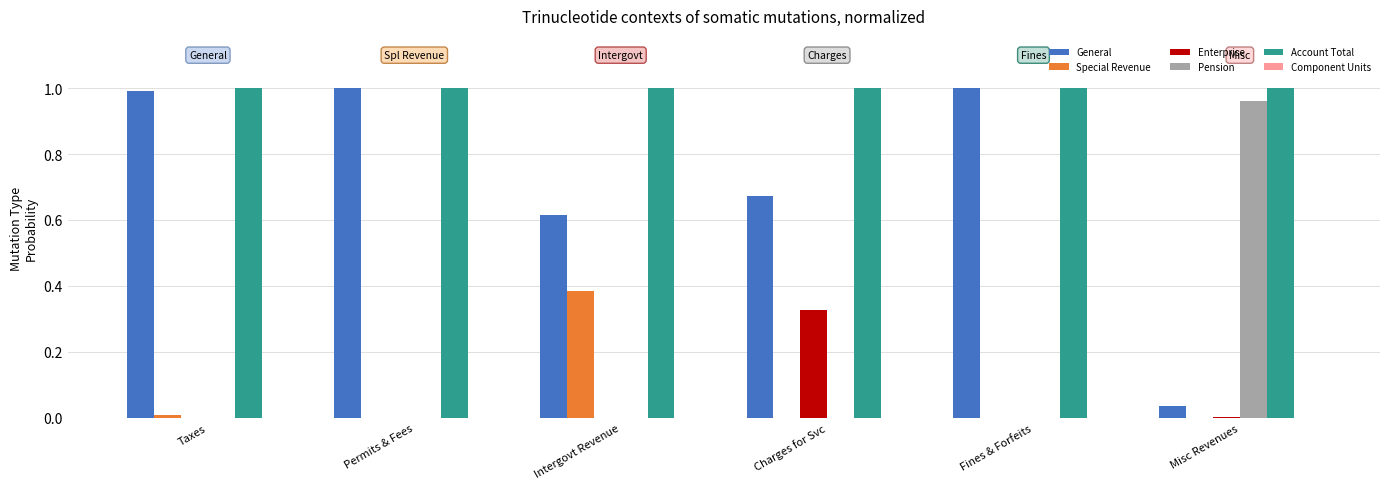

Which series has the largest total across all categories?

Account Total